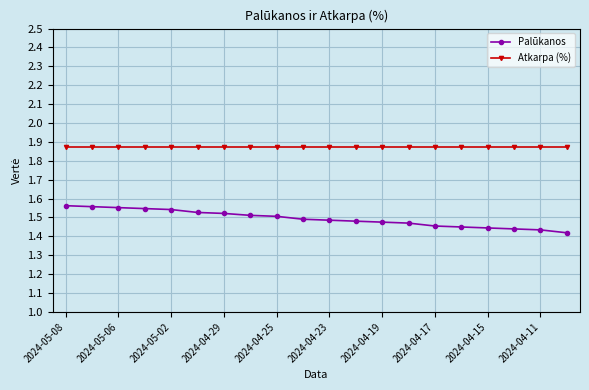

Which series has the largest total across all categories?

Atkarpa (%)